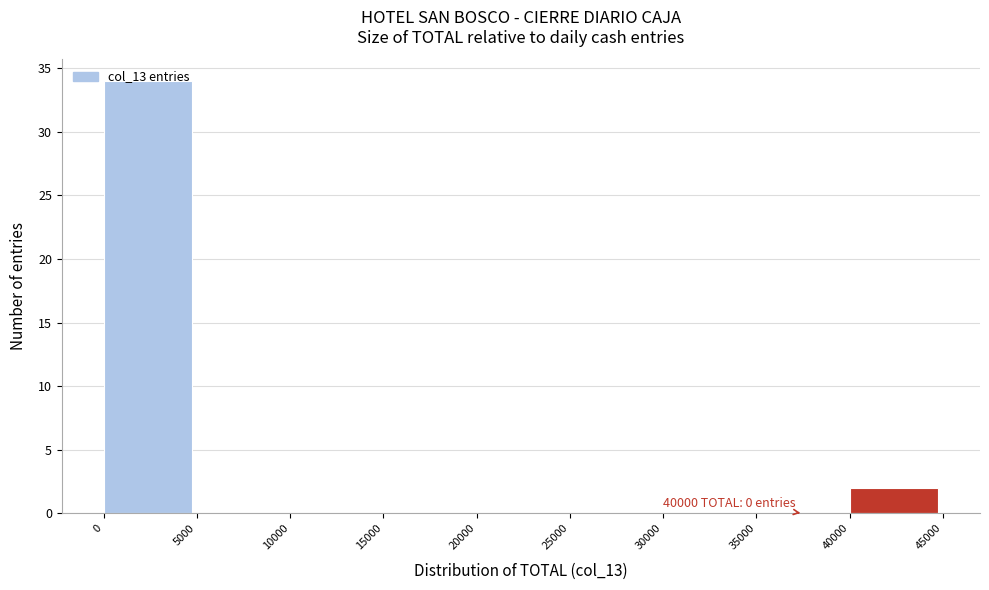

Over which range of the x-axis is the bar tallest?

0 to 5000